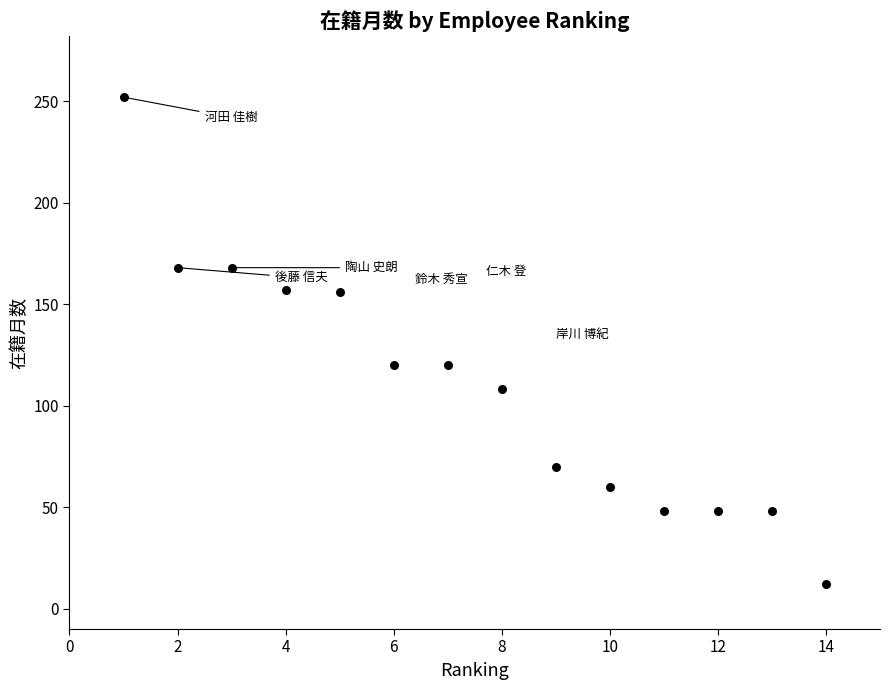

What is the range of X values (max minus min)?

13